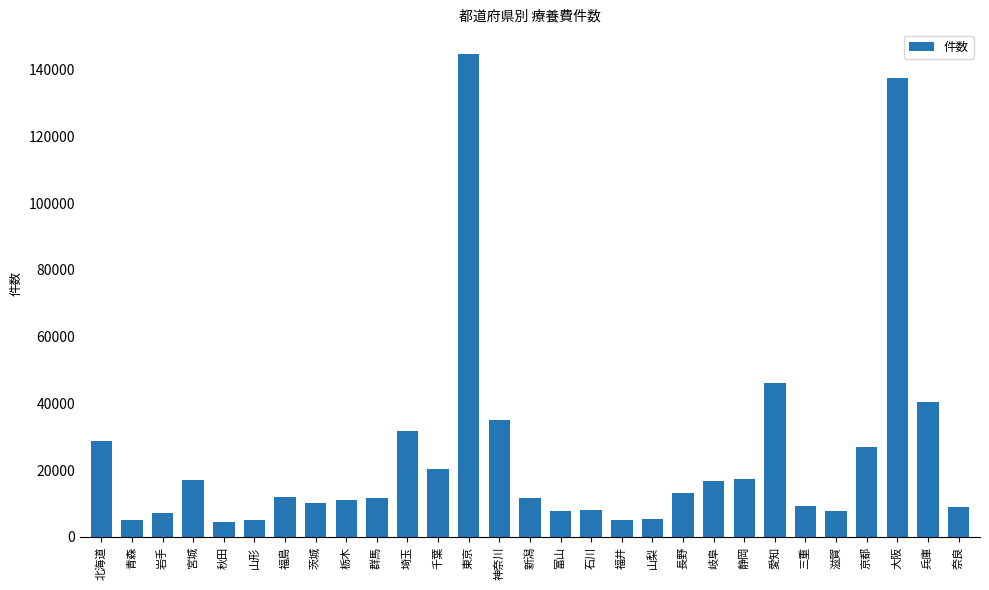

What is the maximum value shown in the chart?

144886